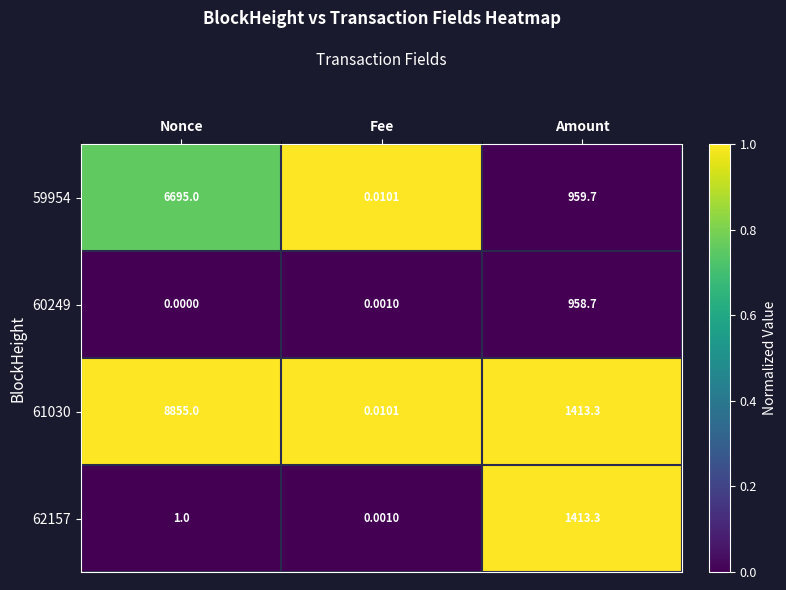

Which series has the largest total across all categories?

61030